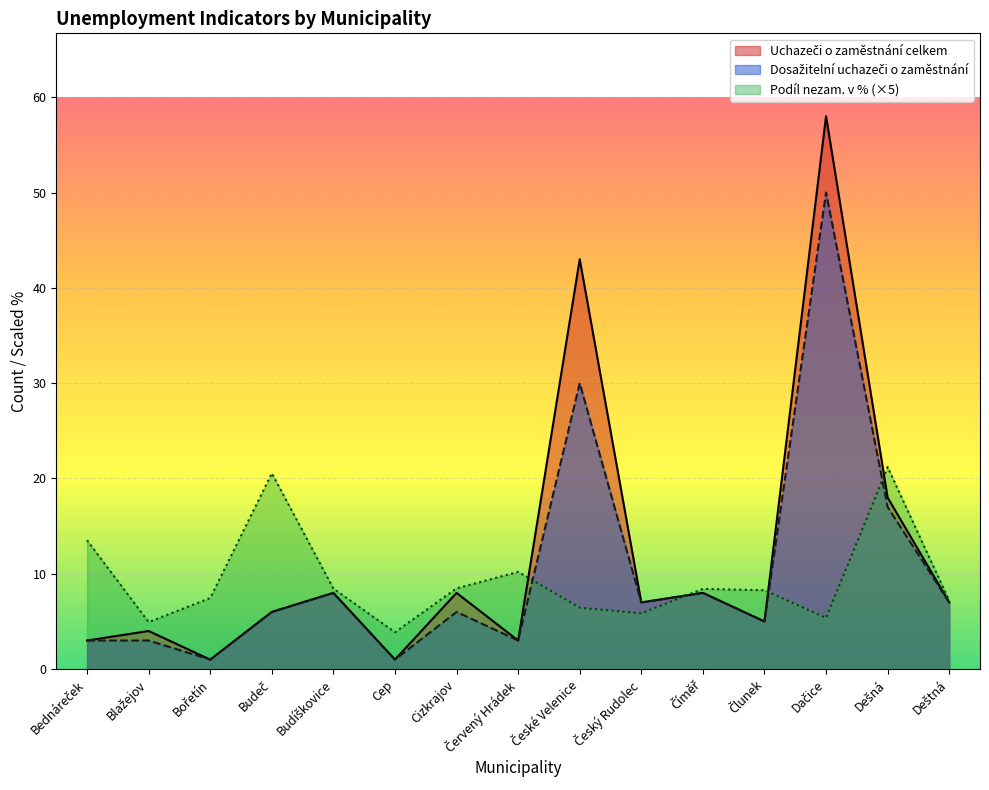

The value of Podíl nezam. na obyvatelstvu v % at Cep is 2.1. True or false?

False